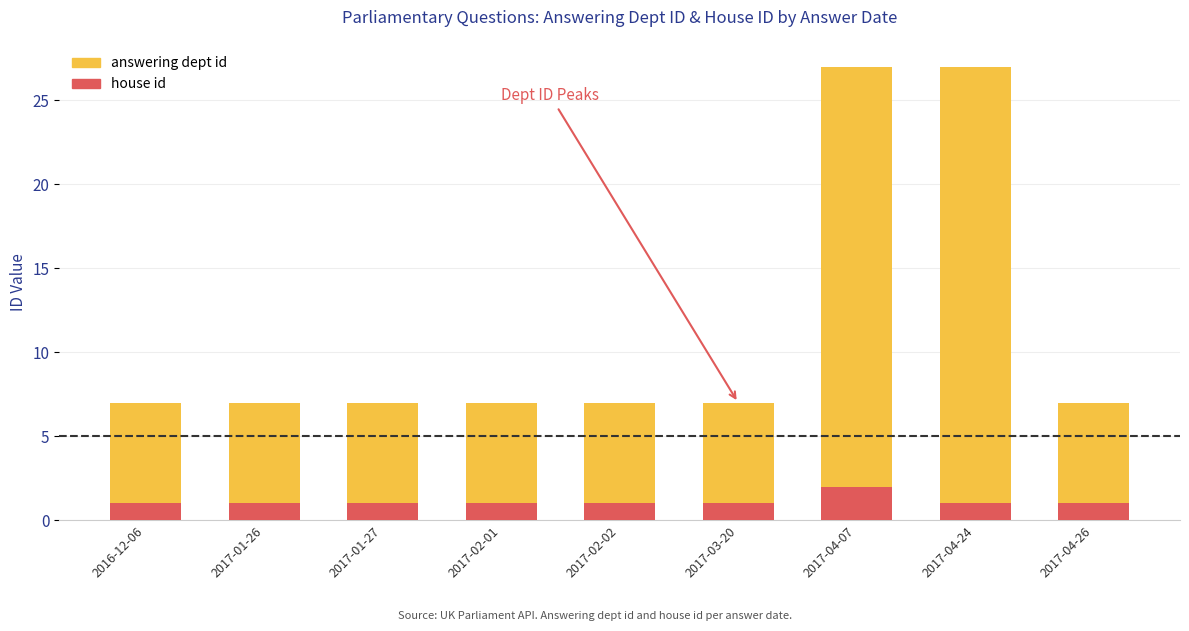

What is the total value across all series at 2017-02-01?

8